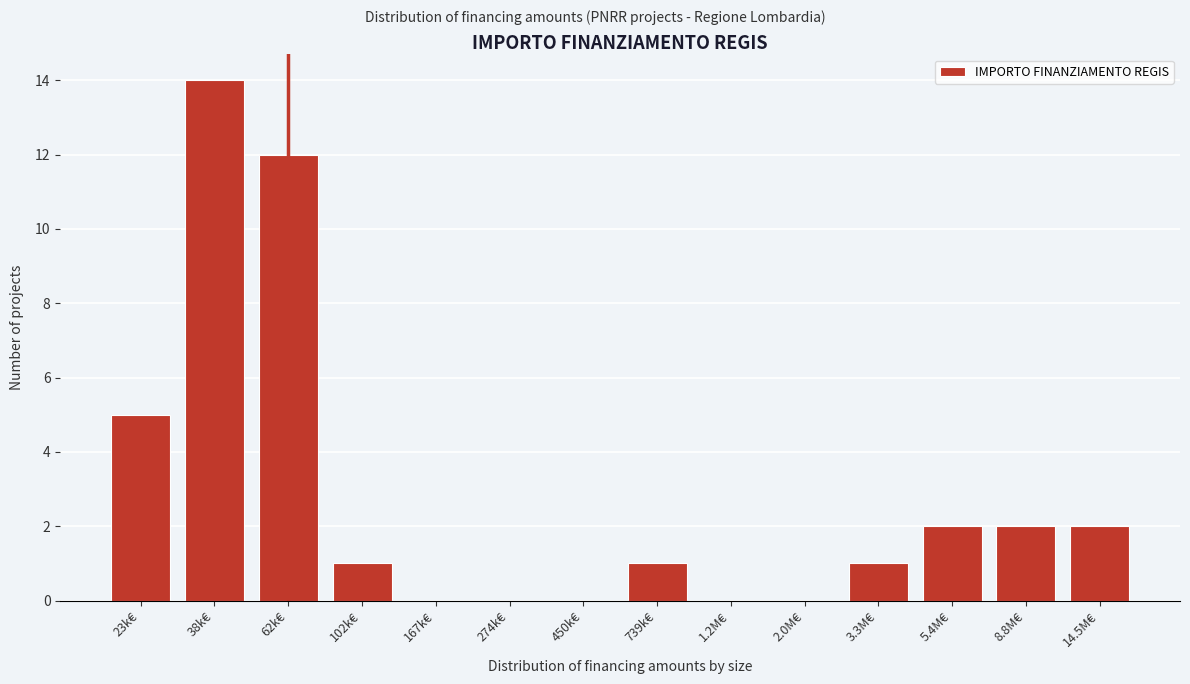

Reading left to right, transcribe all the data shown in this chart.

23k€=5	38k€=14	62k€=12	102k€=1	167k€=0	274k€=0	450k€=0	739k€=1	1.2M€=0	2.0M€=0	3.3M€=1	5.4M€=2	8.8M€=2	14.5M€=2